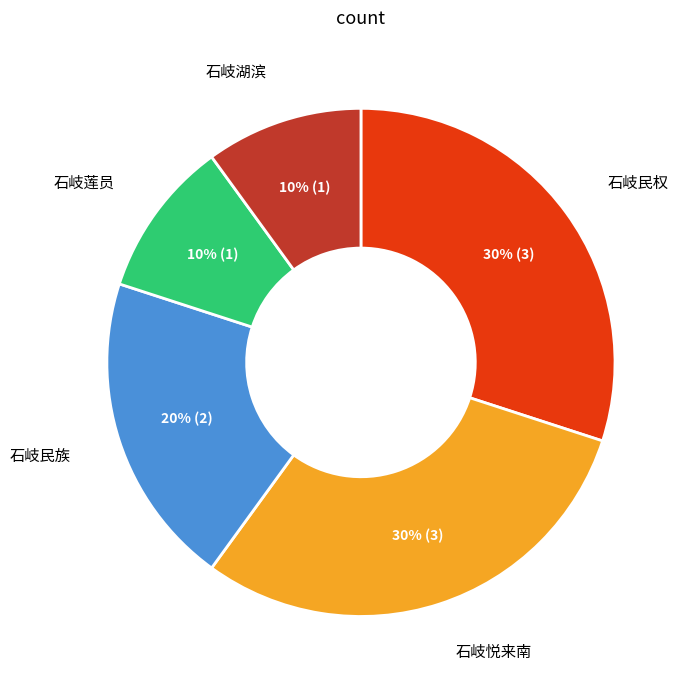

Between 石岐湖滨 and 石岐悦来南, which is larger?

石岐悦来南